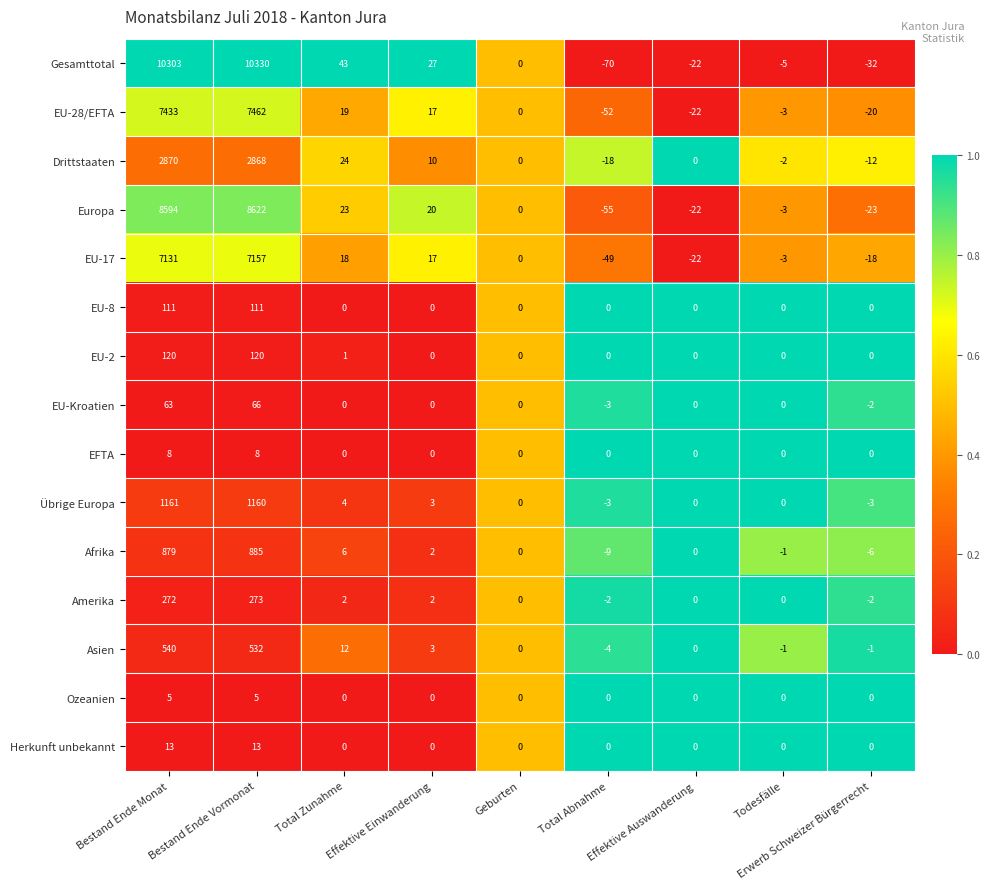

Between Bestand Ende Monat and Todesfälle, which series saw the biggest shift?

Gesamttotal